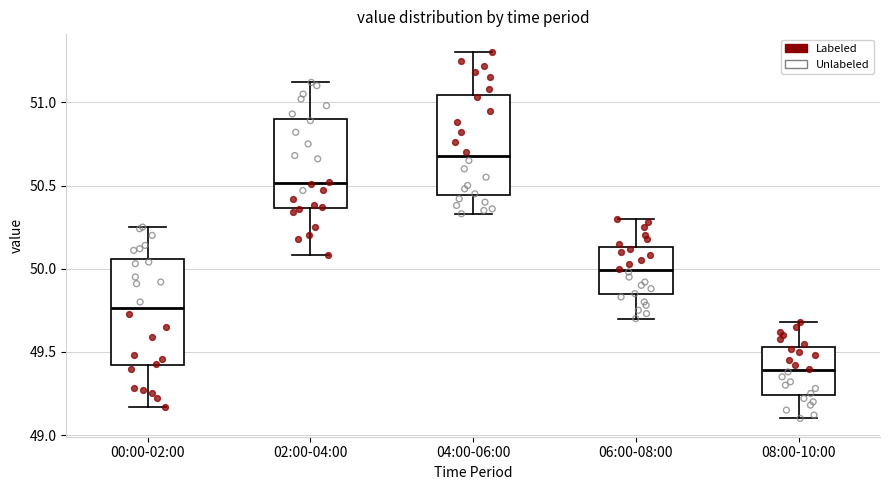

Reading left to right, read every box against the y-axis: the position of its median line, the range the box covers, and the ends of its whiskers. The values are not printed on the chart, so give them approximately, as read against the axis.

00:00-02:00: median 49.75, box 49.40 to 50.05, whiskers 49.15 to 50.25
02:00-04:00: median 50.50, box 50.35 to 50.90, whiskers 50.10 to 51.10
04:00-06:00: median 50.70, box 50.45 to 51.05, whiskers 50.35 to 51.30
06:00-08:00: median 50.00, box 49.85 to 50.15, whiskers 49.70 to 50.30
08:00-10:00: median 49.40, box 49.25 to 49.55, whiskers 49.10 to 49.70